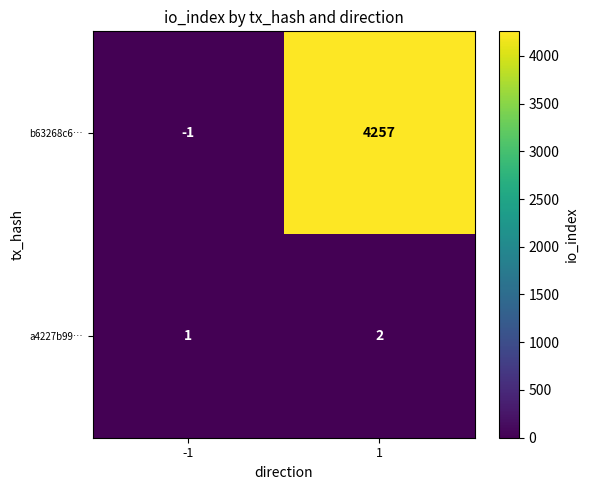

Between -1 and 1, which series saw the biggest shift?

b63268c6…